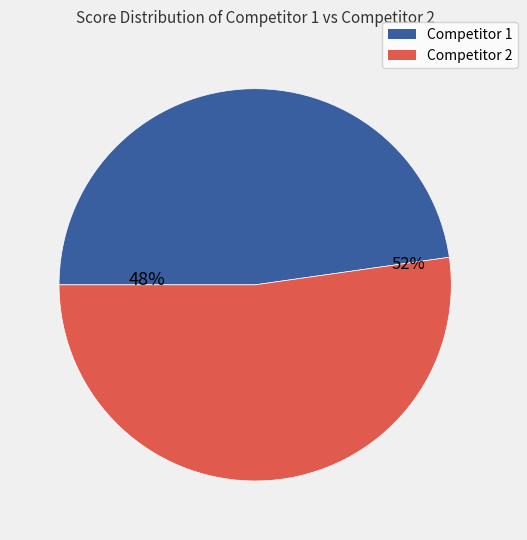

To the nearest percent, what is the average slice percentage?

50%